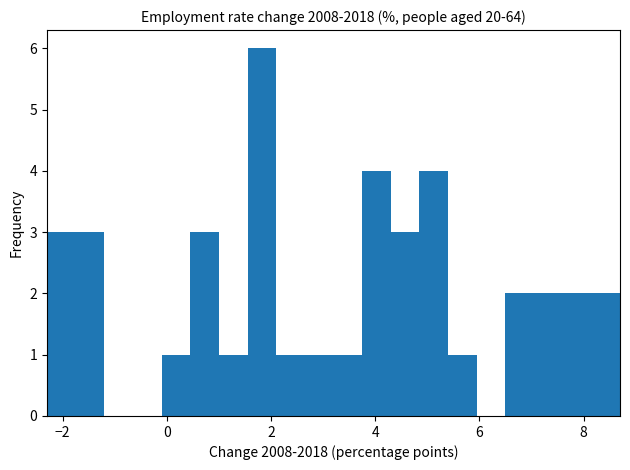

Read against the x-axis, roughly where is the centre of the tallest bar?

1.8